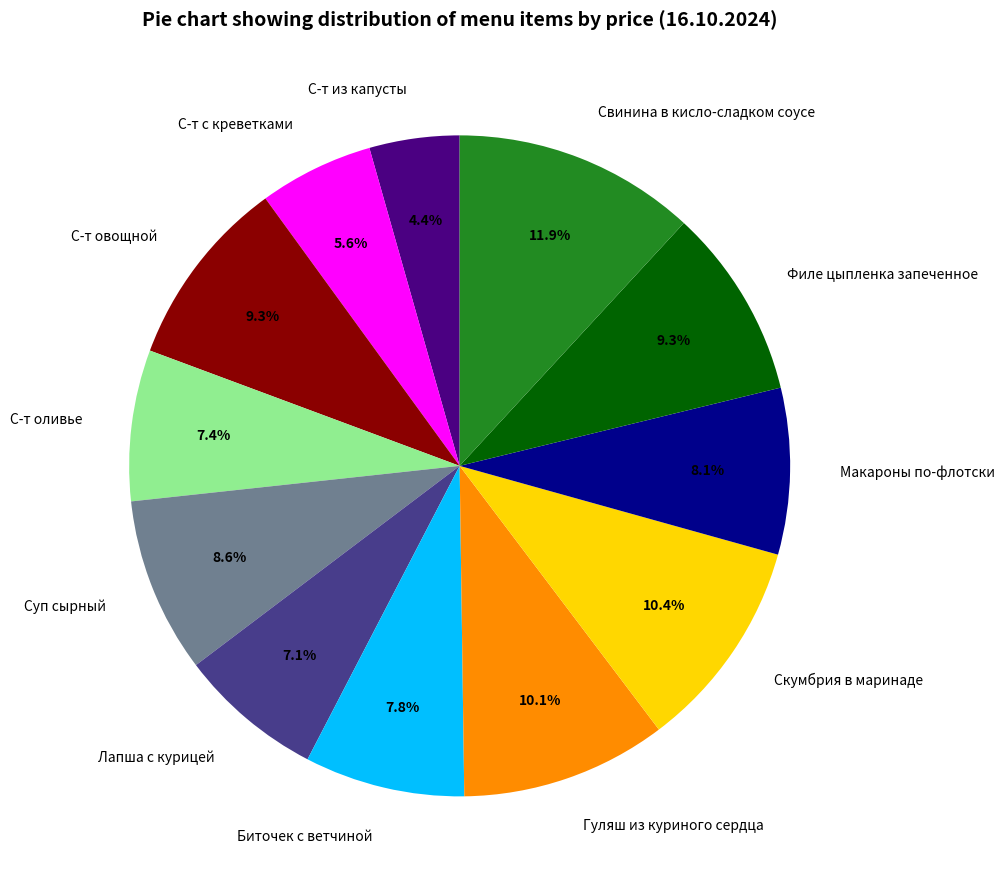

What is the largest slice in the pie chart?

Свинина в кисло-сладком соусе